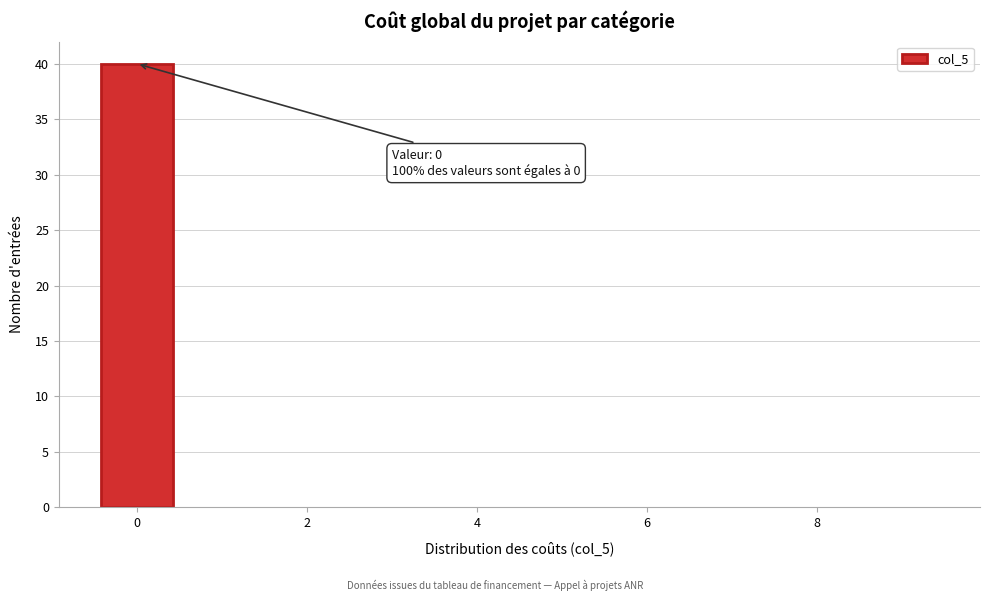

Over which range of the x-axis is the bar tallest?

-0.5 to 0.5